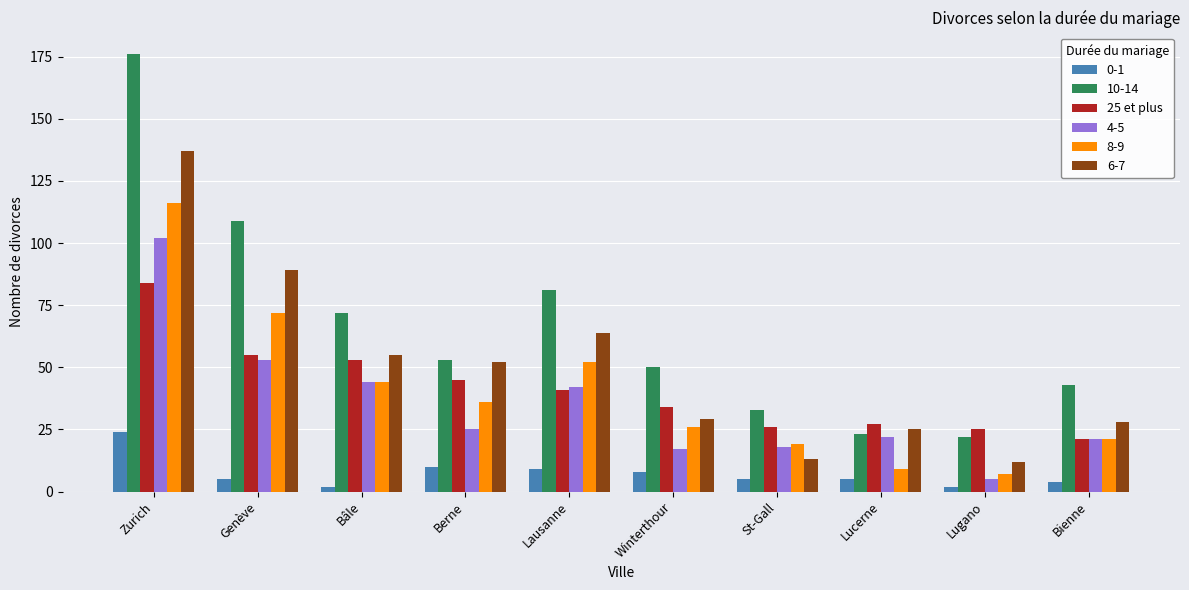

What is the difference between the highest and lowest values at Bienne?

39